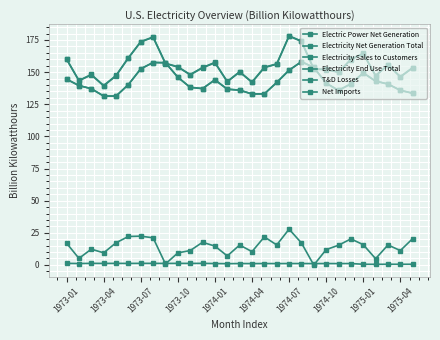

True or false: Electricity Sales to Customers and Electricity End Use Total intersect in this chart.

False